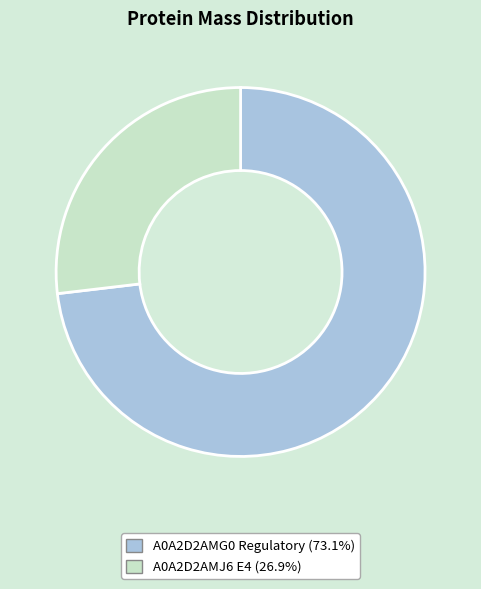

How many slices are in this pie chart?

2